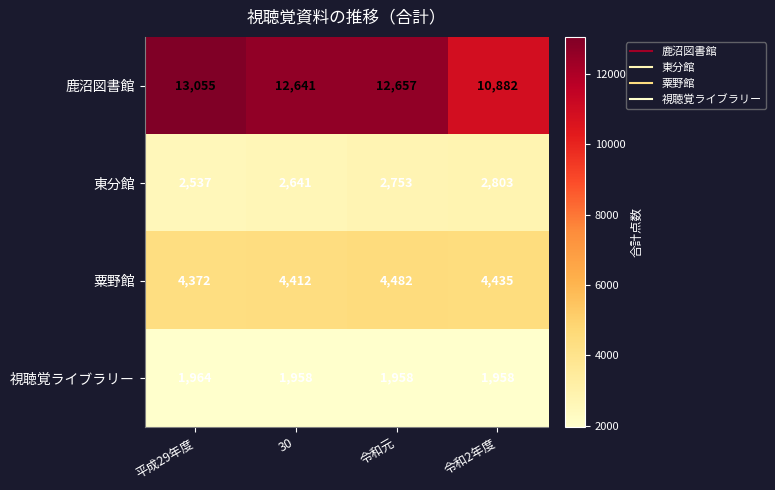

Reading left to right, list all the values displayed in this chart.

鹿沼図書館: 平成29年度=13055	30=12641	令和元=12657	令和2年度=10882
東分館: 平成29年度=2537	30=2641	令和元=2753	令和2年度=2803
粟野館: 平成29年度=4372	30=4412	令和元=4482	令和2年度=4435
視聴覚ライブラリー: 平成29年度=1964	30=1958	令和元=1958	令和2年度=1958